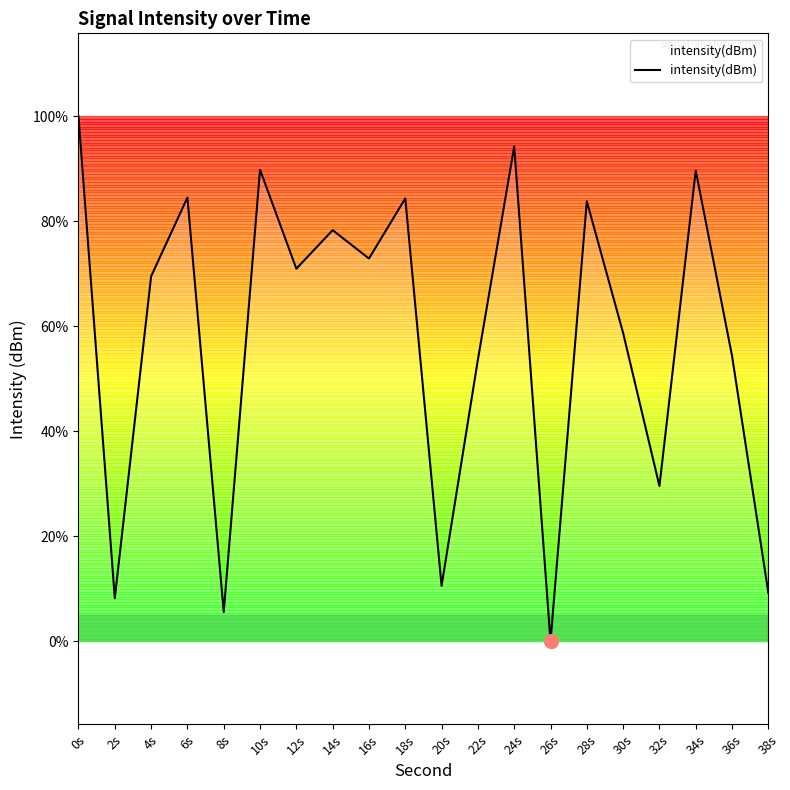

What position from the left is 26s?

14